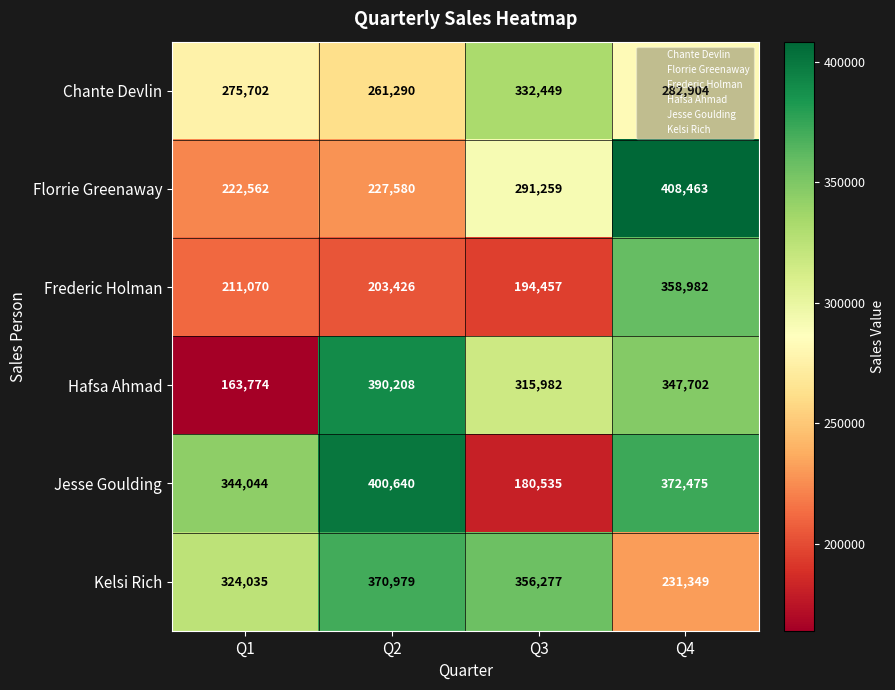

Which series has the widest spread of values?

Hafsa Ahmad